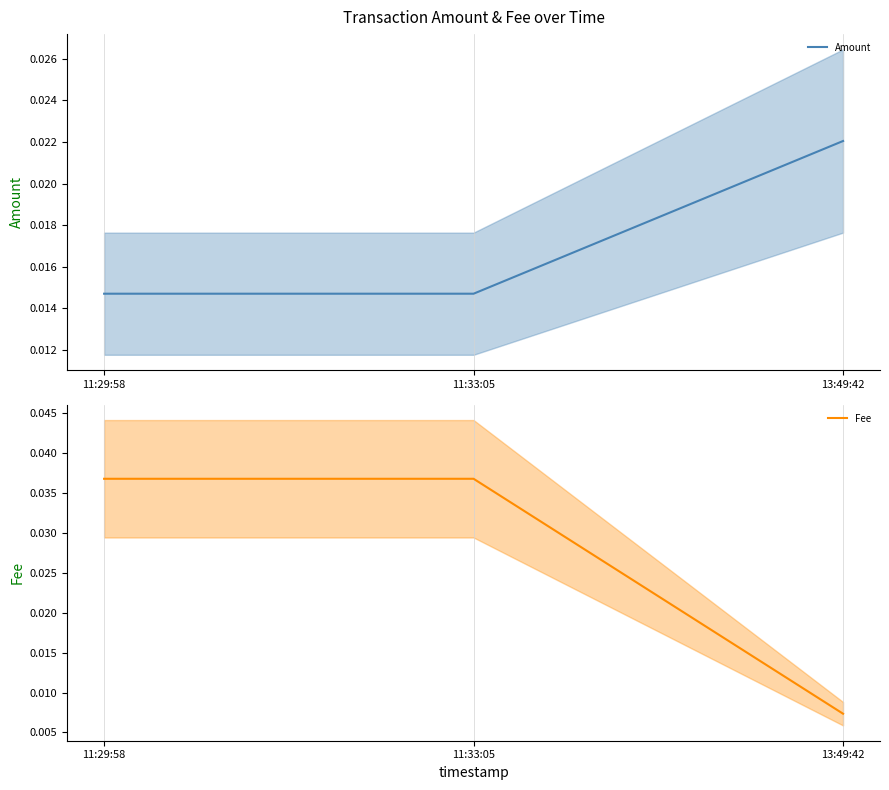

Does the chart have visible grid lines?

Yes